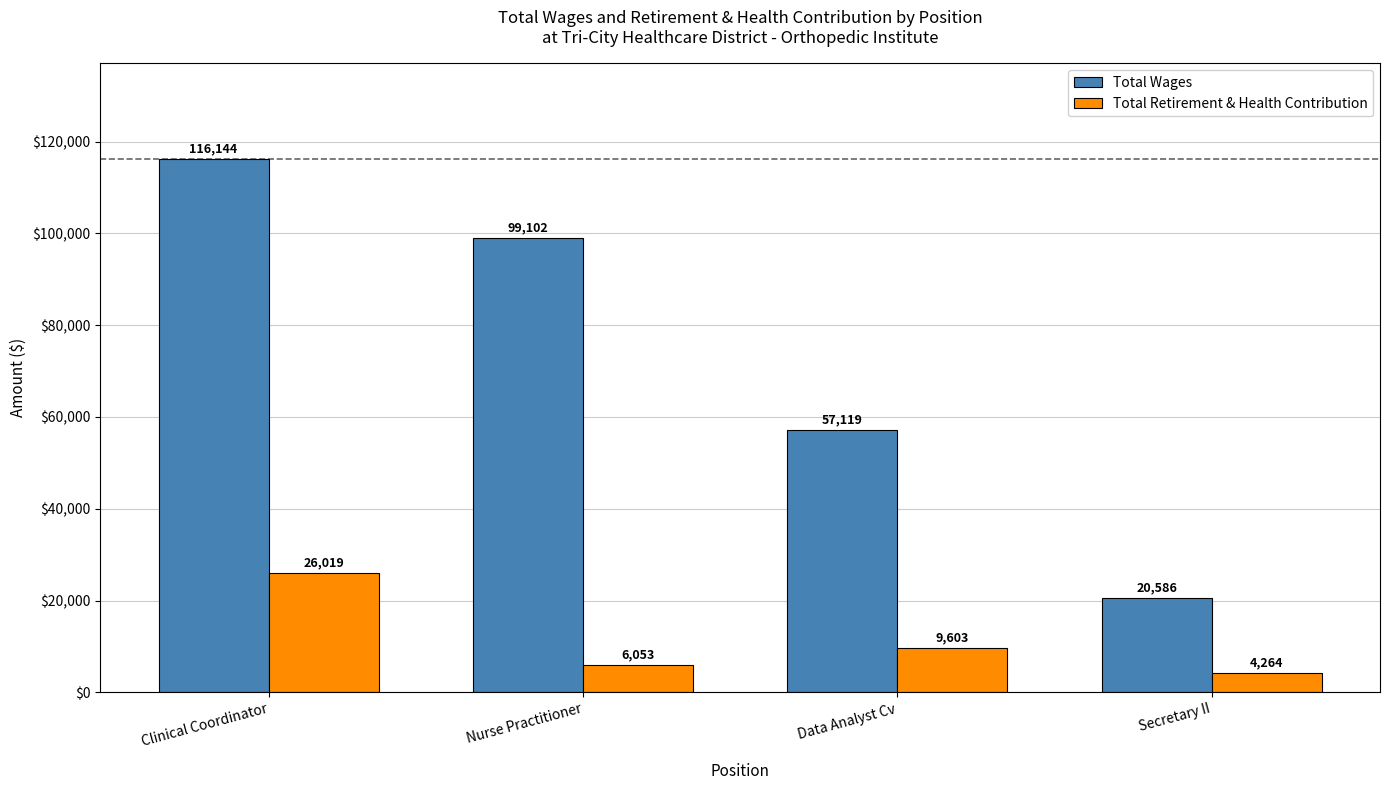

What is the approximate value of Total Retirement & Health Contribution at Secretary II, to the nearest 100?

4300